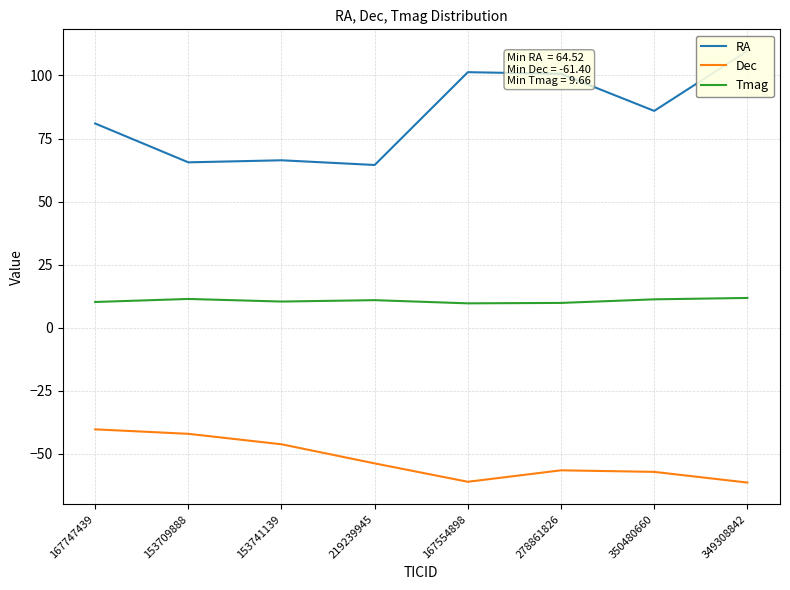

At how many categories does at least one series exceed 71?

5